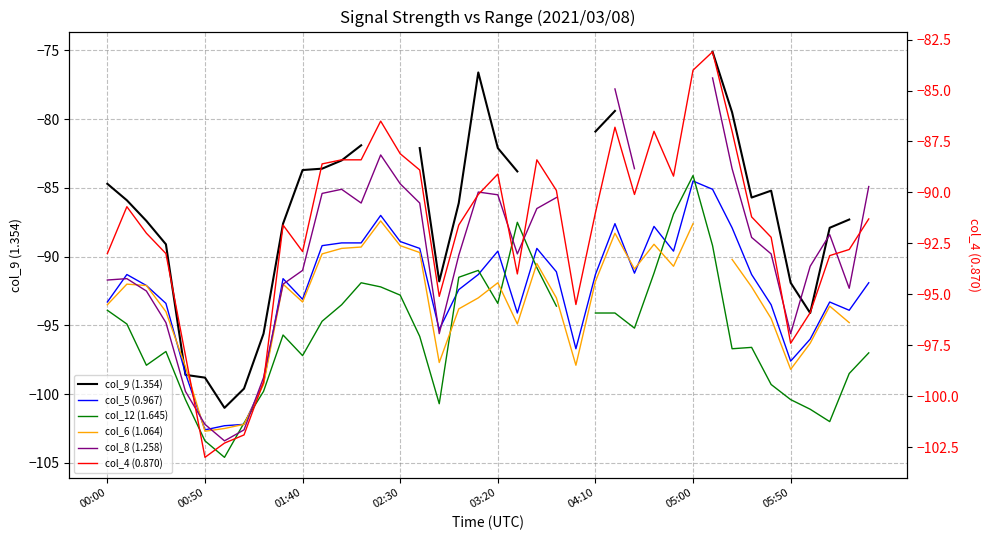

Which category has the highest value in the col_9 (1.354) series?

31